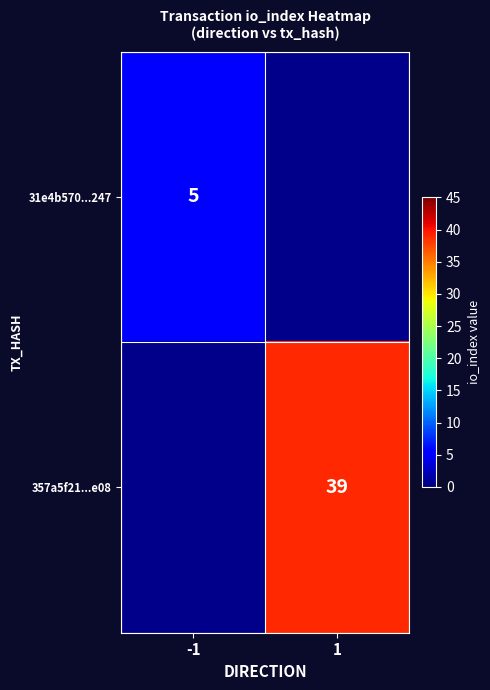

Is it true that 31e4b570...247 equals 8 at -1?

False